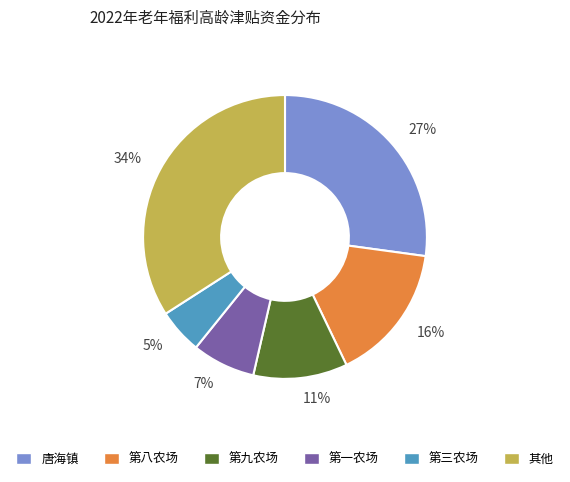

Approximately how many times larger is the value at 唐海镇 compared to 第八农场?

1.7